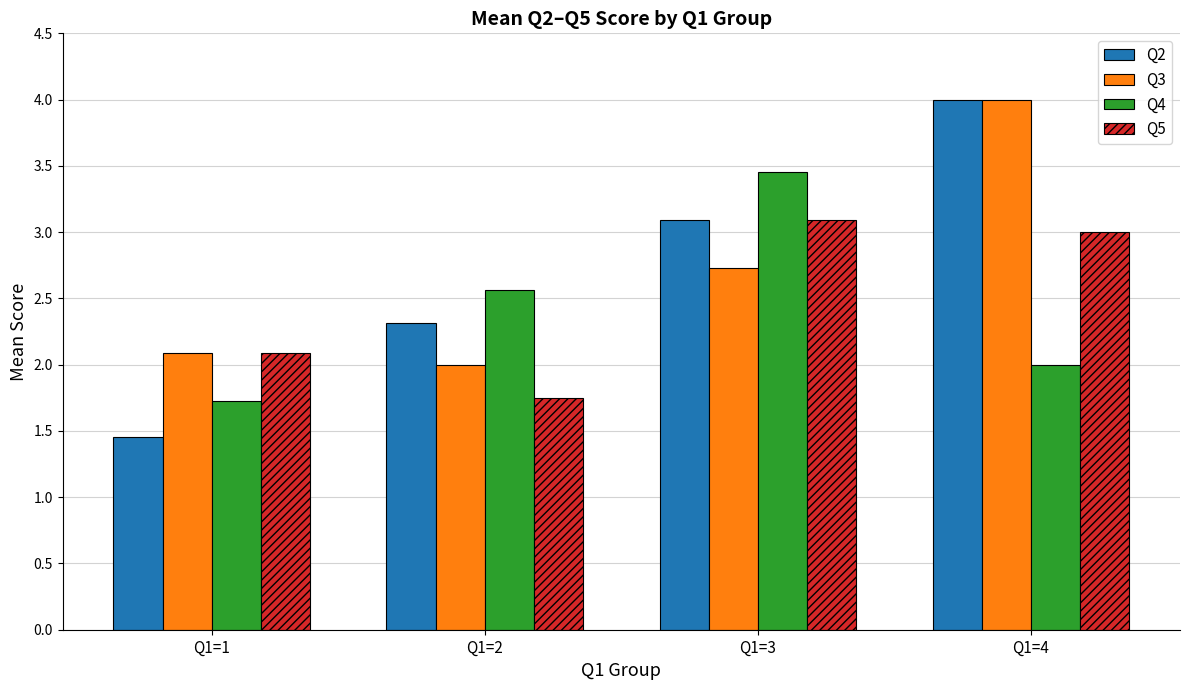

What is the value of the Q5 bar at the 4th from the left?

3.0